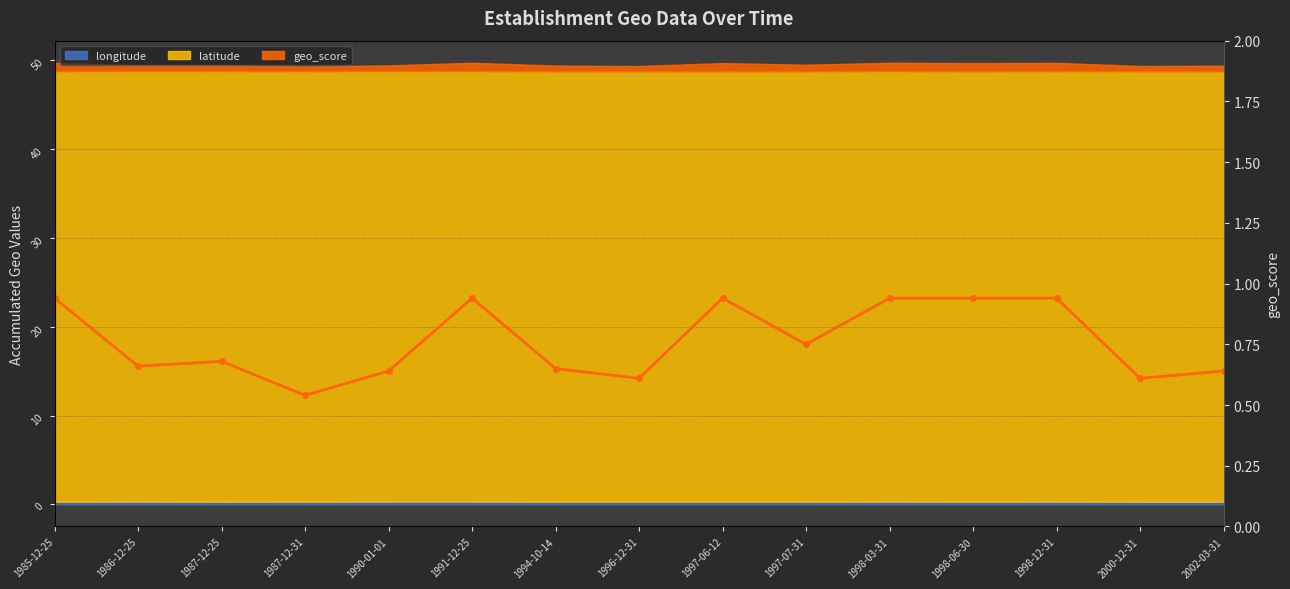

Where is the first local minimum?

1986-12-25